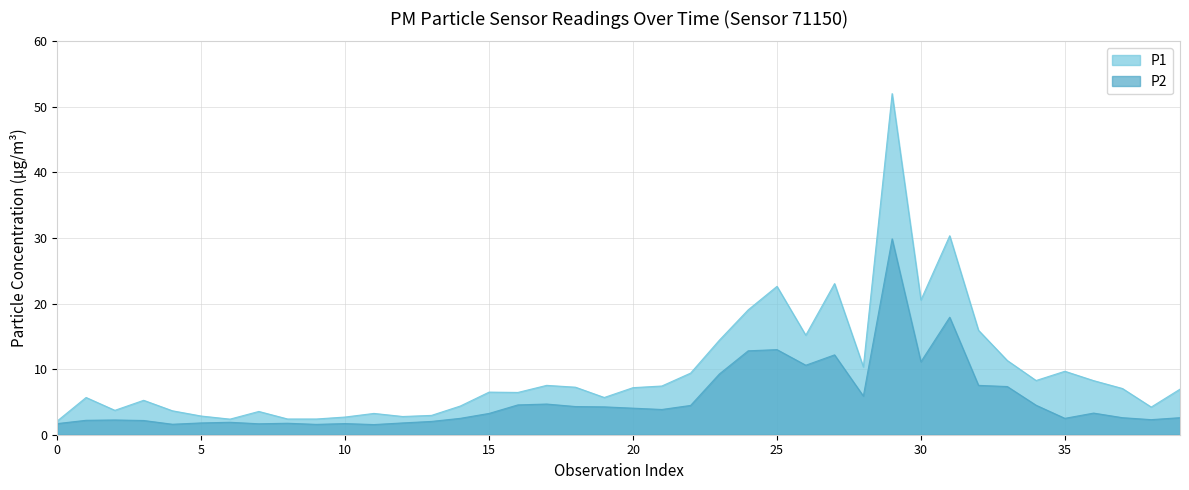

How many lines are shown in the chart?

2